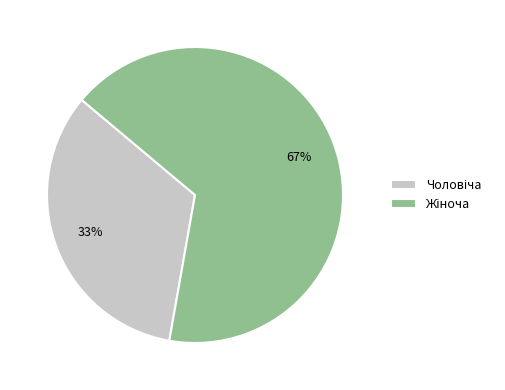

How many slices are in this pie chart?

2